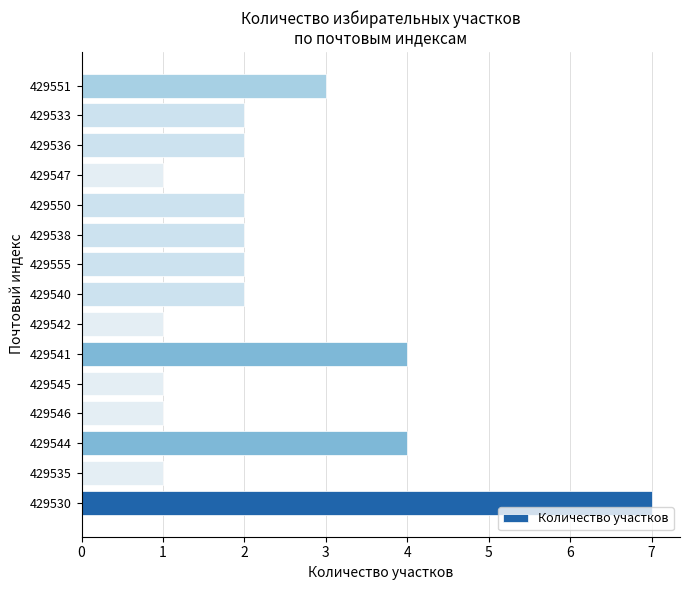

Count the values in the range 1 to 3.

12